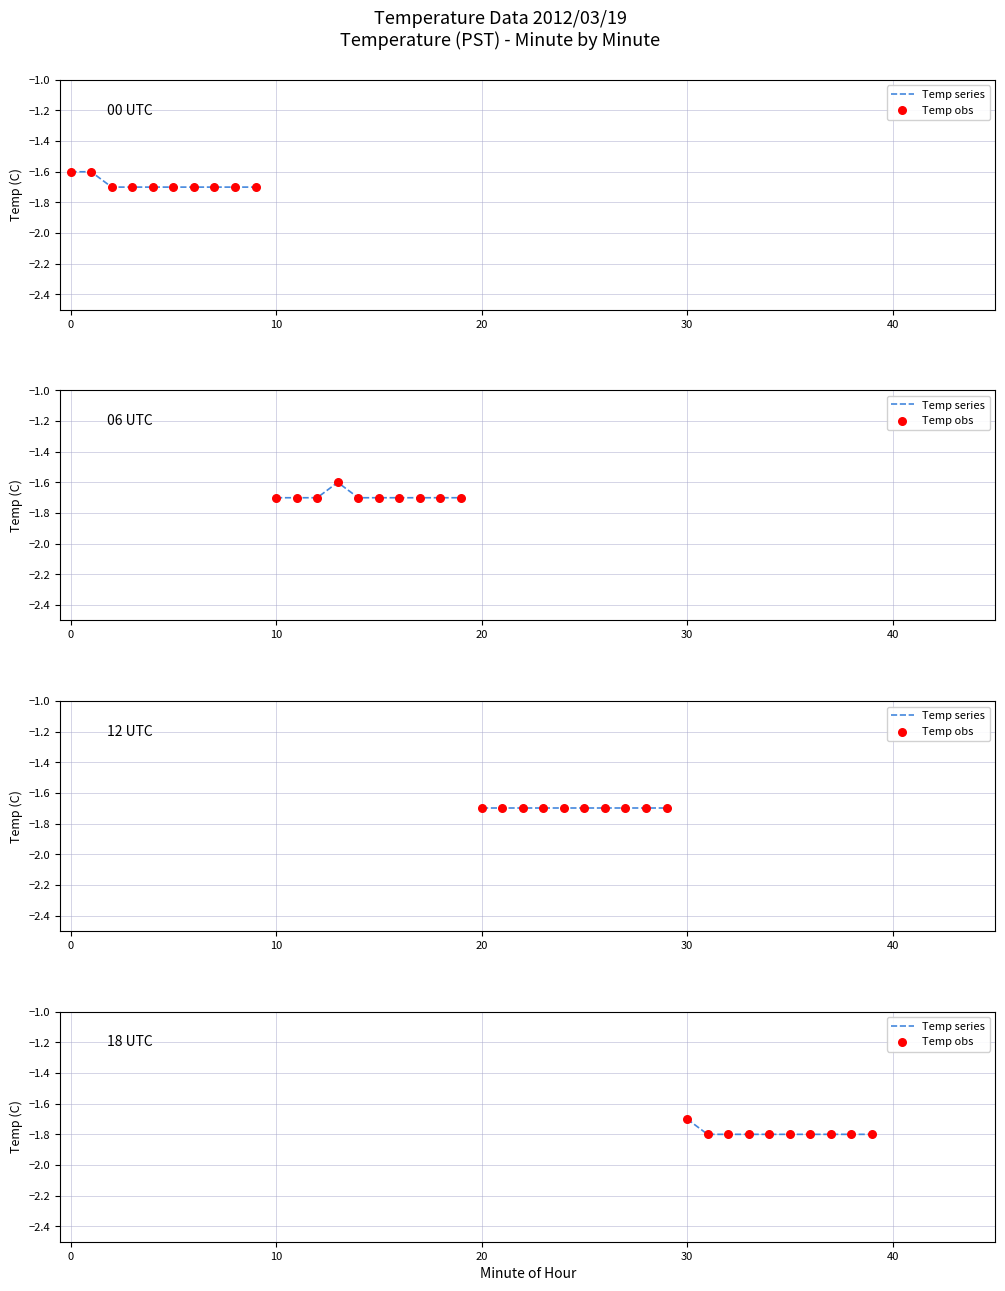

Is the value of Temp obs at 10 greater than the value of Temp series at 0?

No